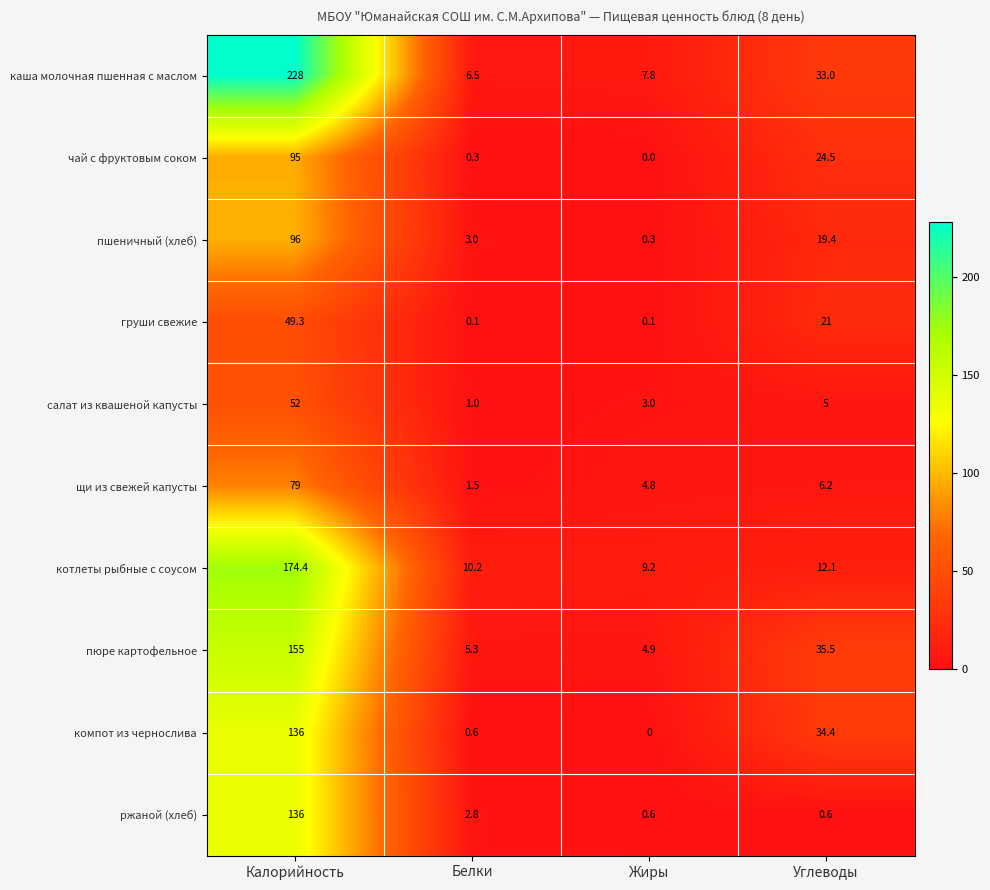

True or false: чай с фруктовым соком has a value of 10.4 at Углеводы.

False